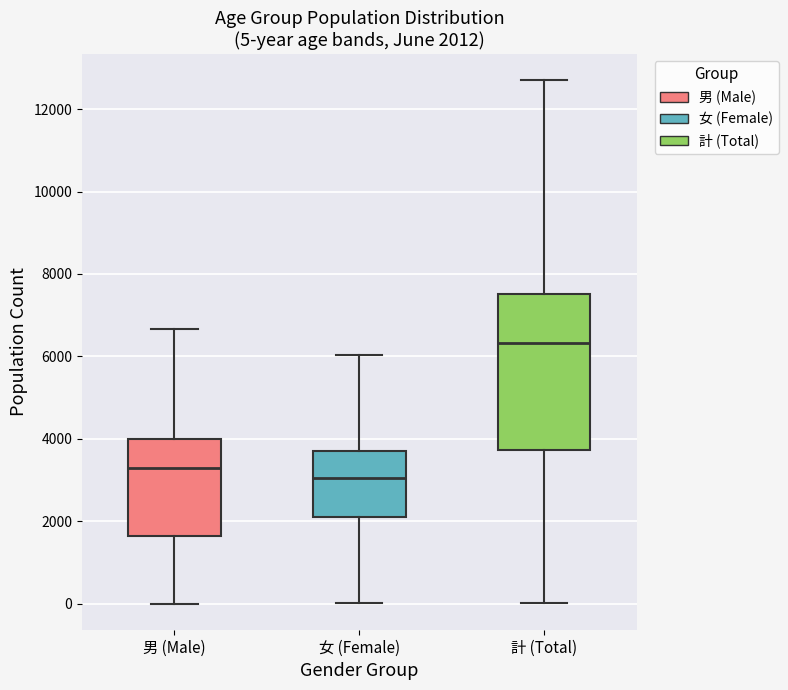

Comparing the boxes themselves (not the whiskers), which one is the tallest?

計 (Total)